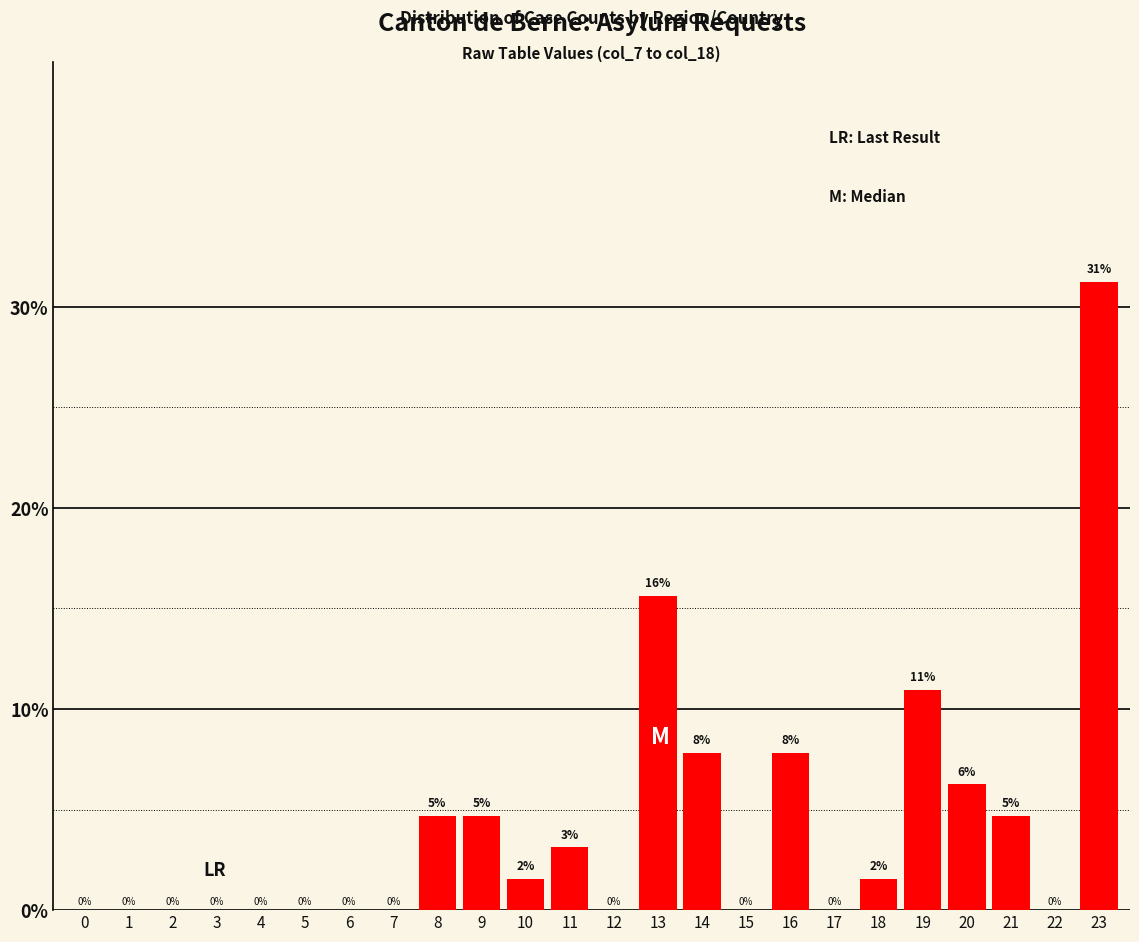

At which label does the data first exceed 1?

8